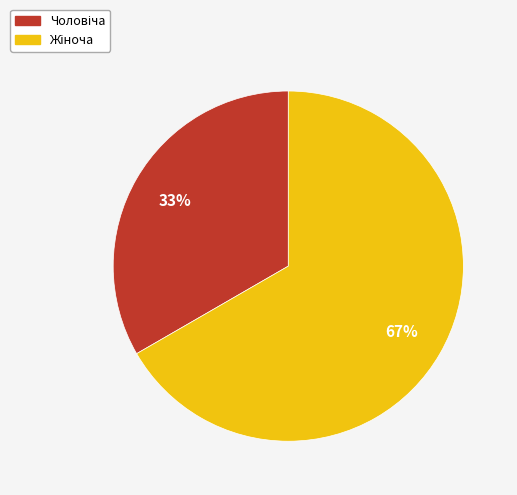

To the nearest percent, what is the average slice percentage?

50%